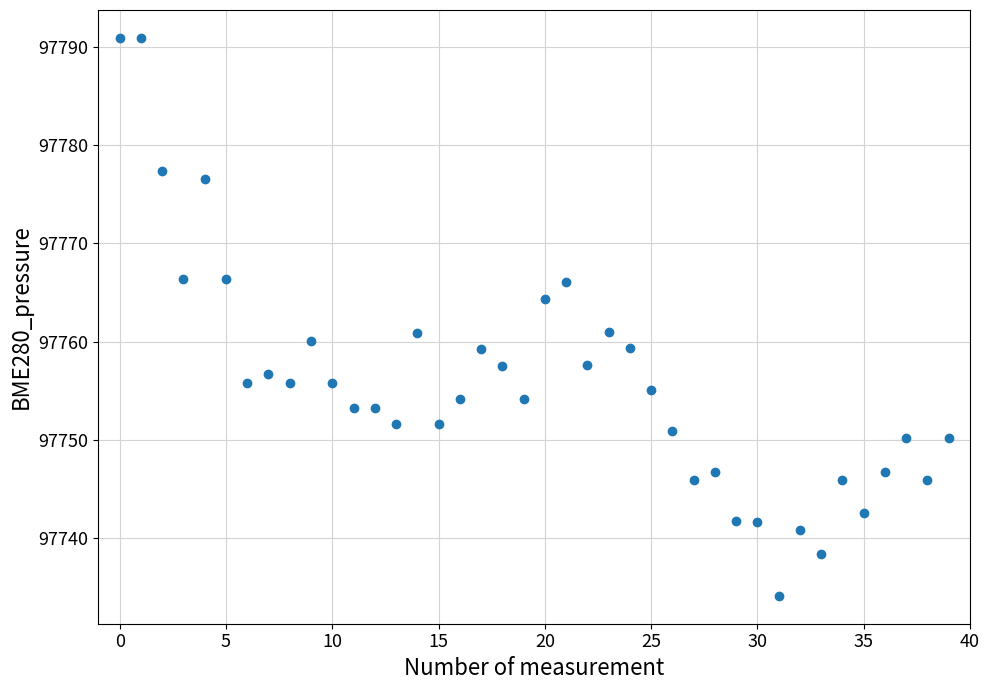

How many data points are displayed?

40